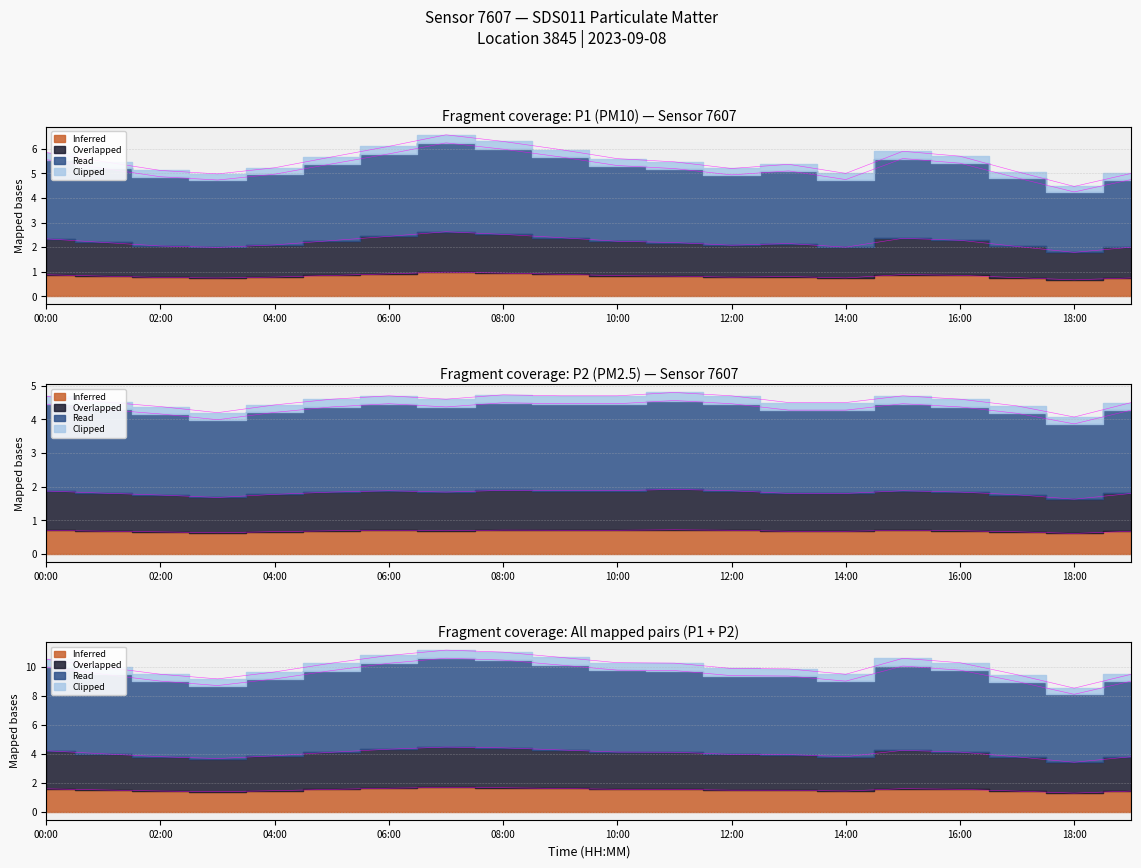

True or false: P1 has a value of 1.2 at 14:00.

False